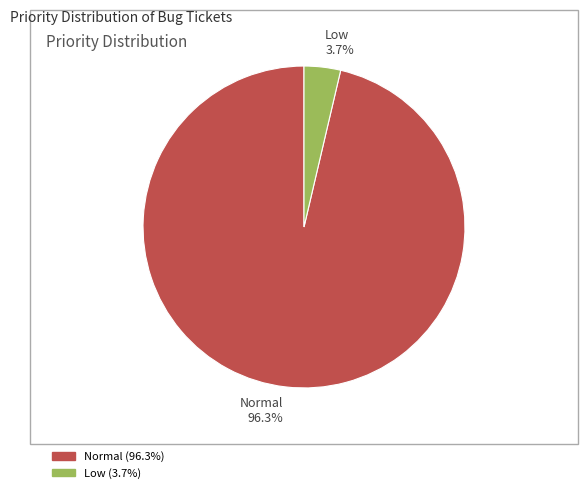

Which category has the biggest portion of the pie?

Normal